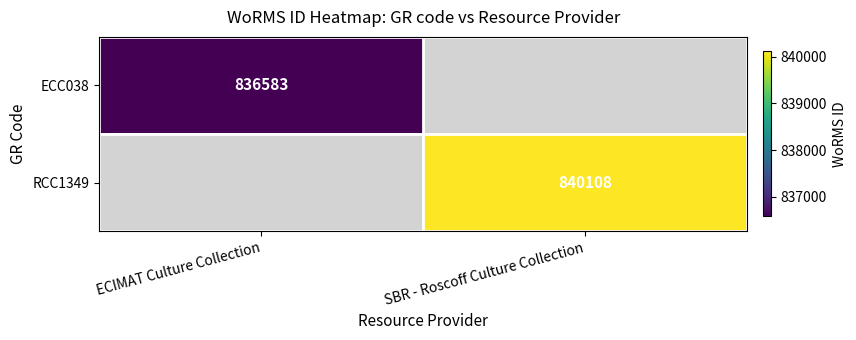

The value of RCC1349 at SBR - Roscoff Culture Collection is 459050. True or false?

False